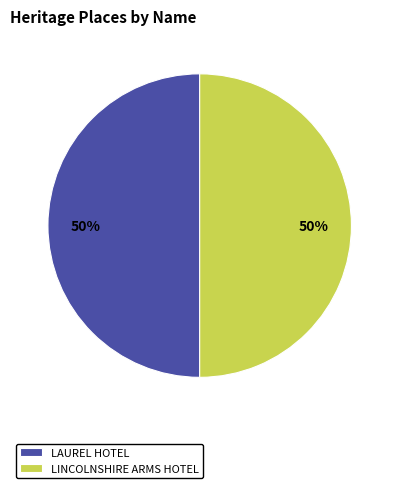

What is the ratio of the value at LAUREL HOTEL to the value at LINCOLNSHIRE ARMS HOTEL?

1.0